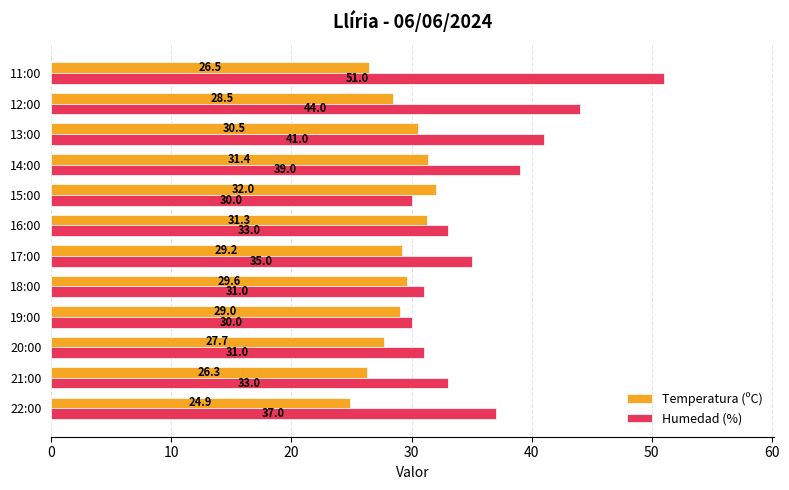

Is it true that Temperatura (ºC) equals 29.2 at 17:00?

True